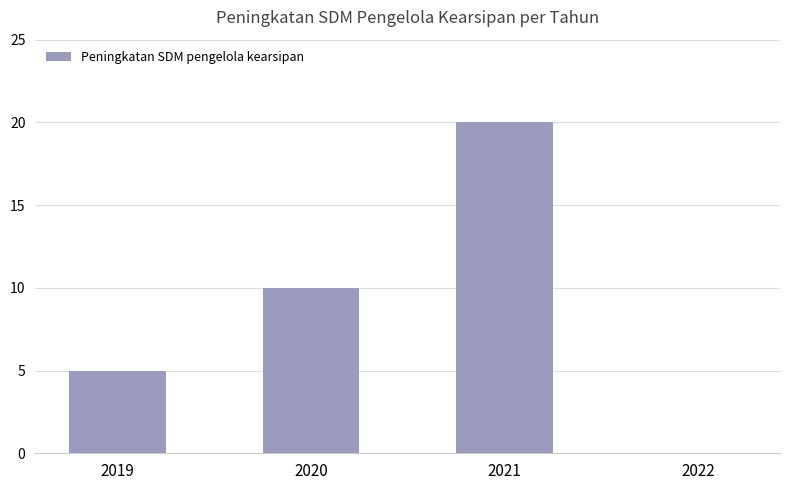

What is the change in value from 2021 to 2022?

-20